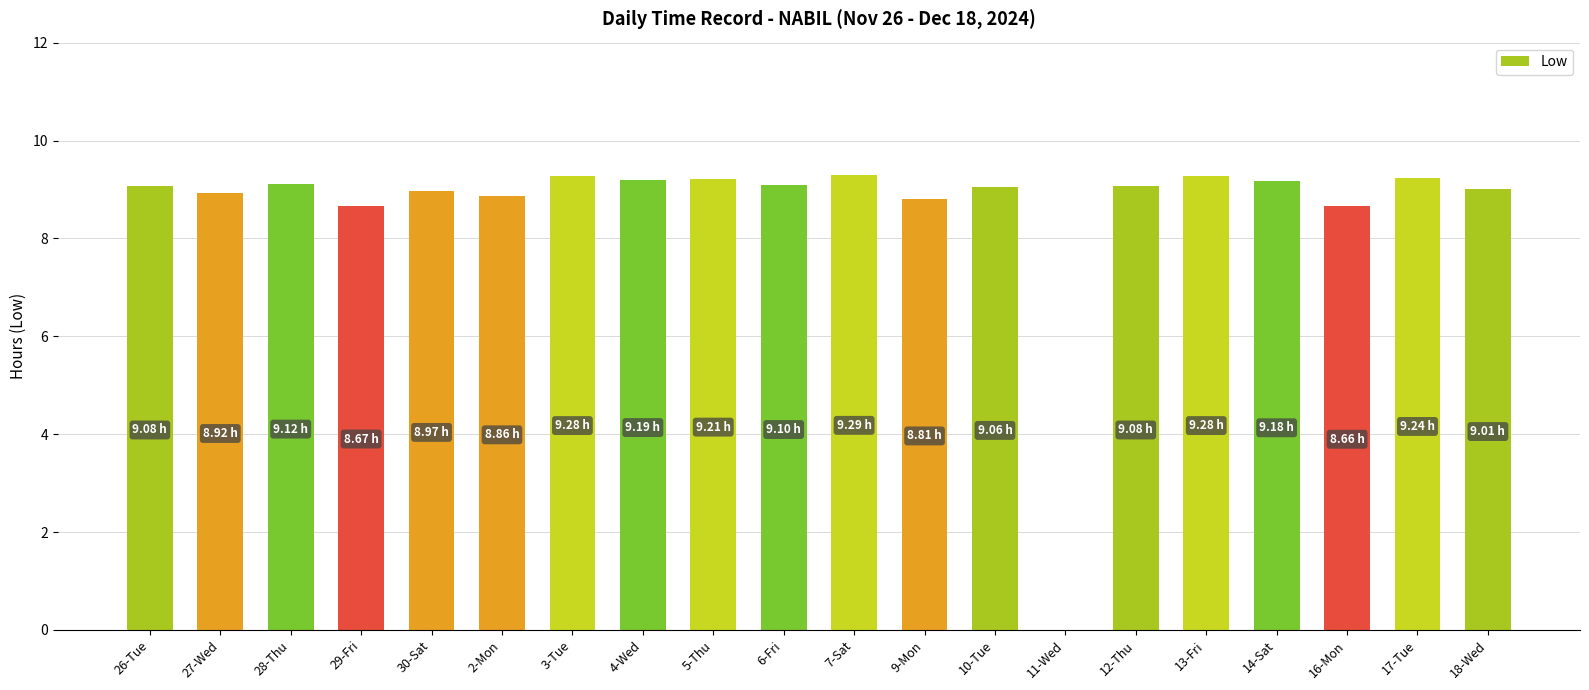

What is the sum of the values at 27-Wed and 17-Tue?

18.2